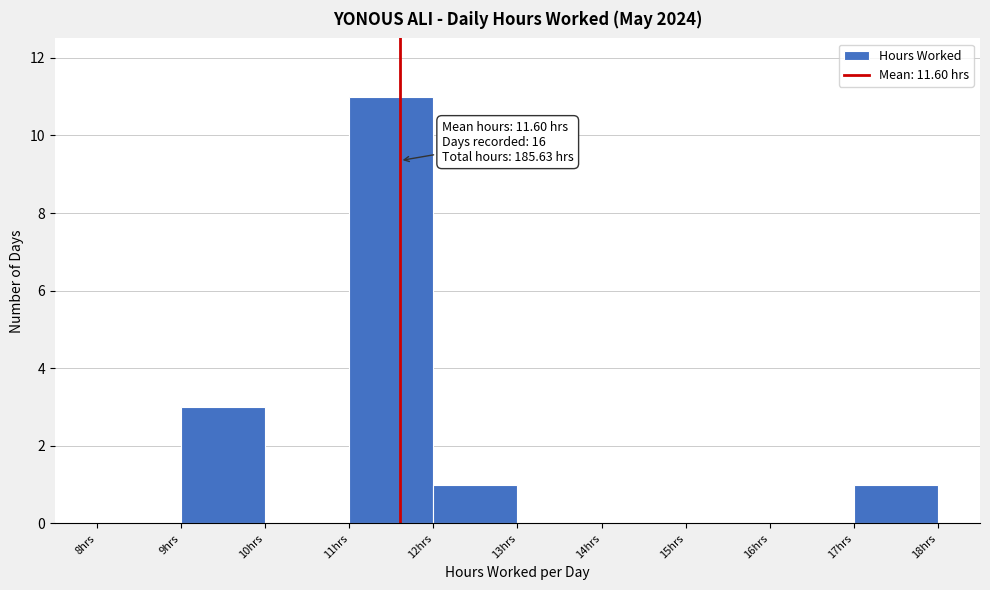

Which range on the x-axis has the tallest bar?

11 to 12